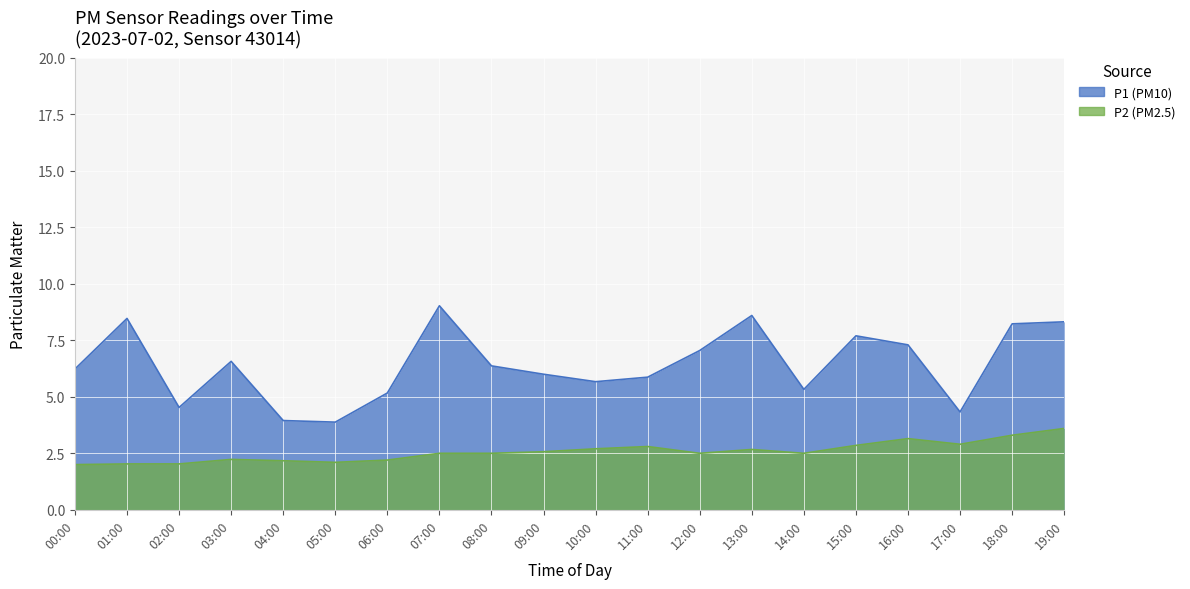

What is the minimum value shown in the chart?

2.0